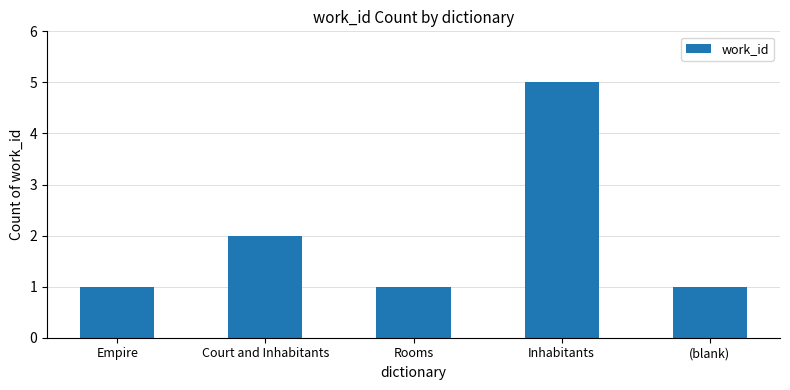

Reading right to left, list all the values displayed in this chart.

1	5	1	2	1